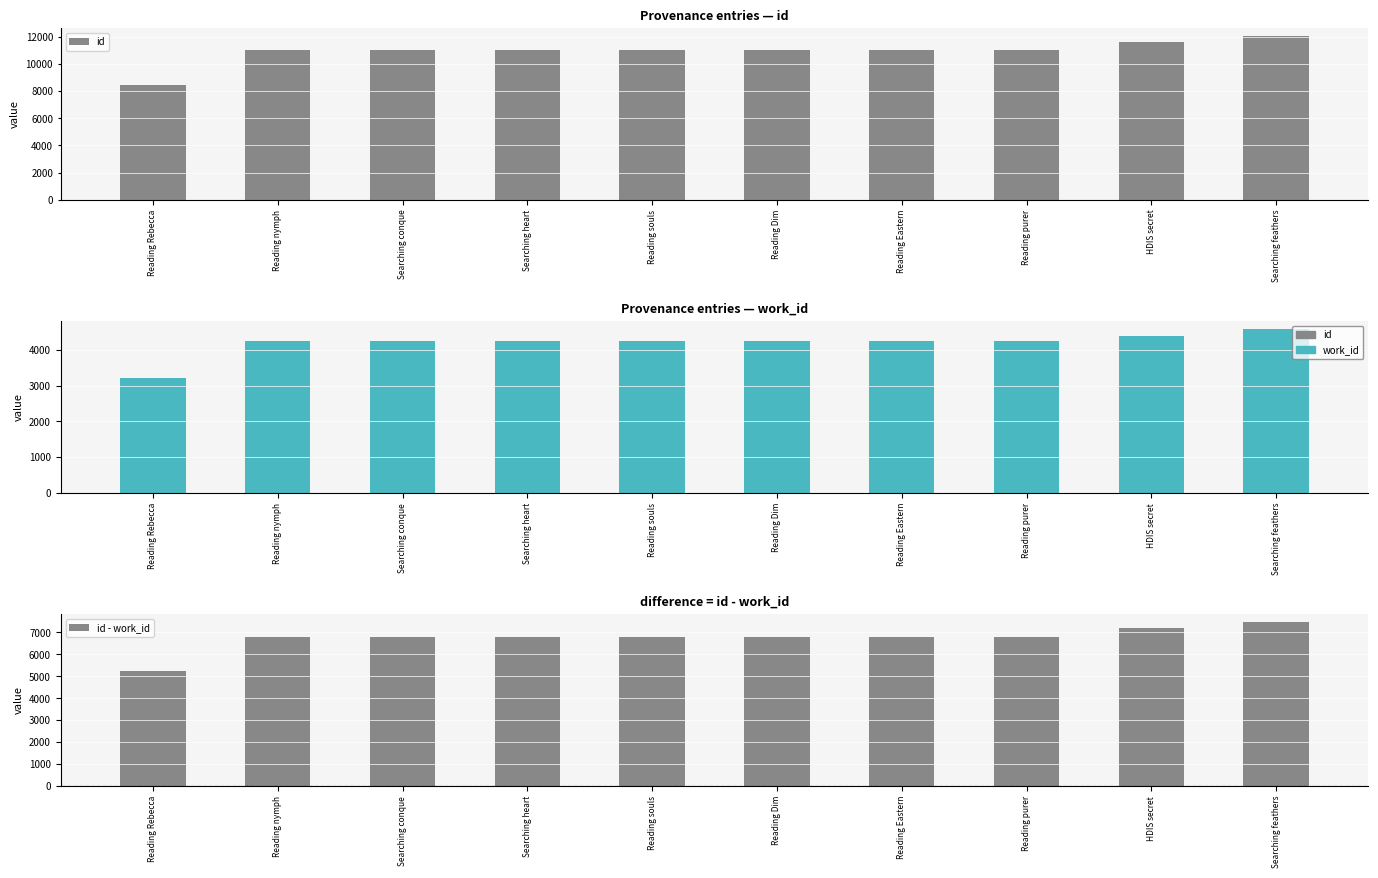

At how many categories does at least one series exceed 3921?

10